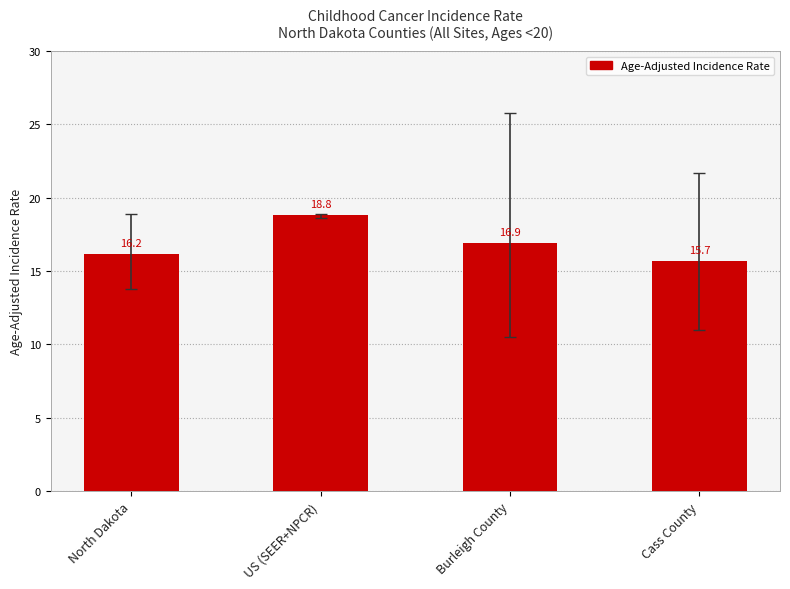

What is the ratio of the value at Burleigh County to the value at US (SEER+NPCR)?

0.9